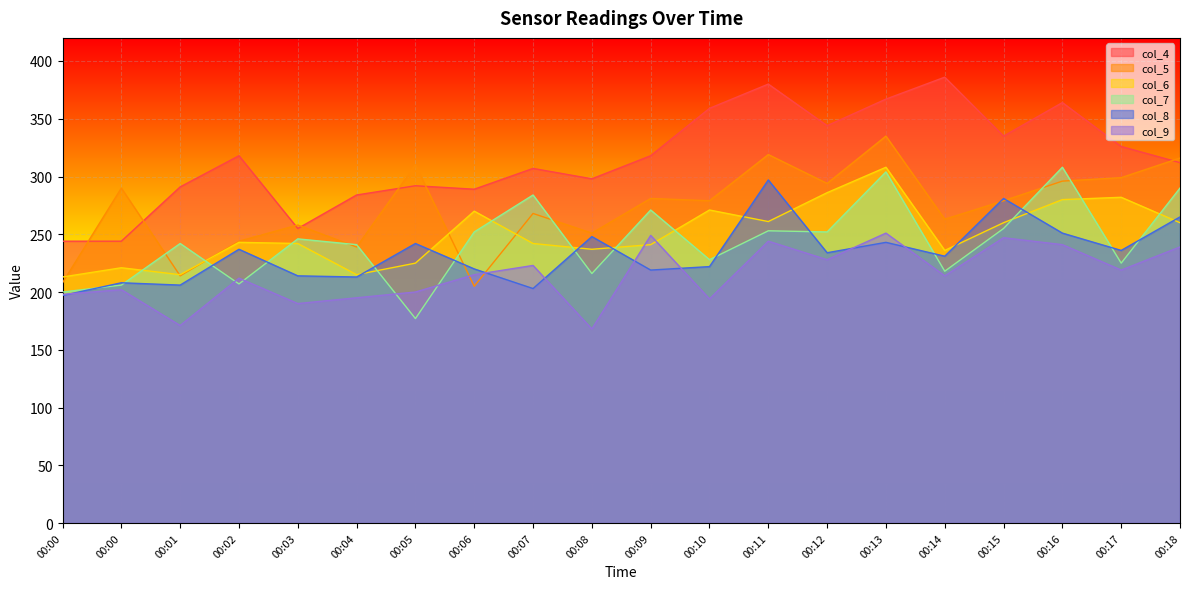

What is the difference between the second highest and second lowest values in the col_4 series?

136